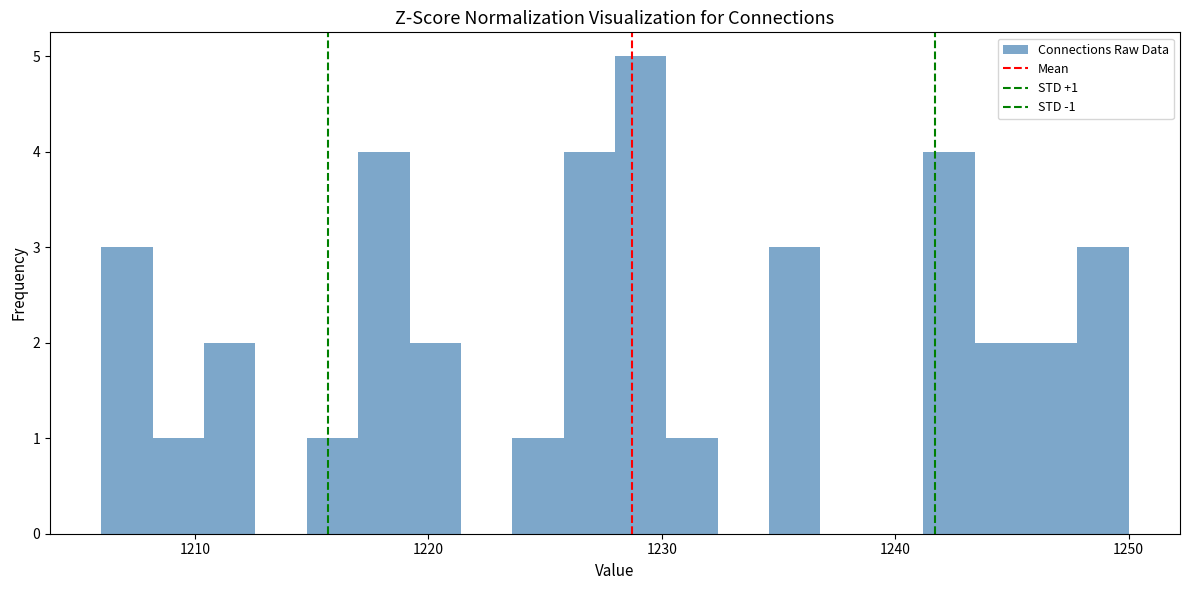

Read against the x-axis, roughly where is the centre of the tallest bar?

1229